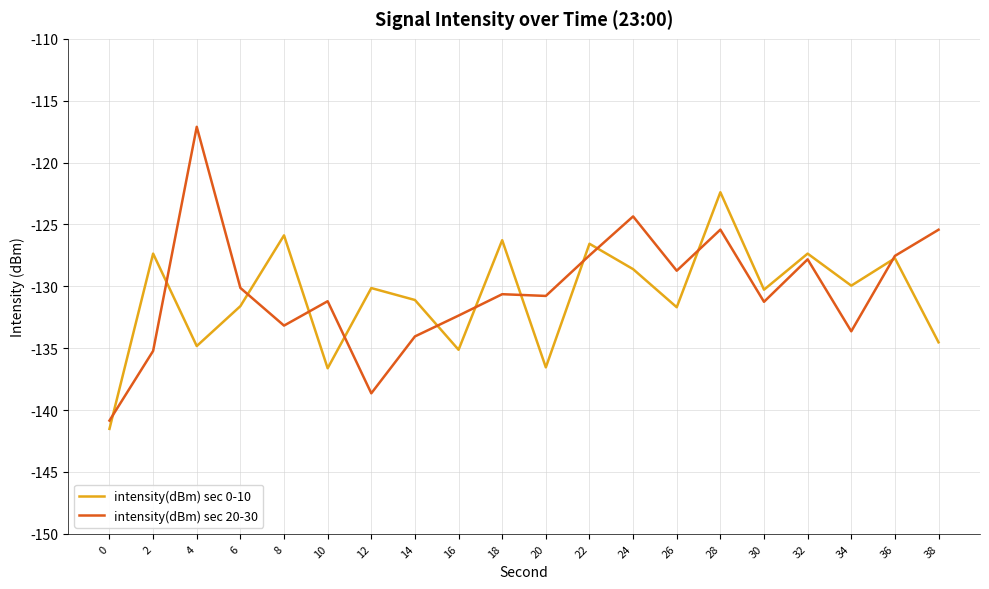

List the series in order of their peak value, lowest first.

intensity(dBm) sec 0-10, intensity(dBm) sec 20-30